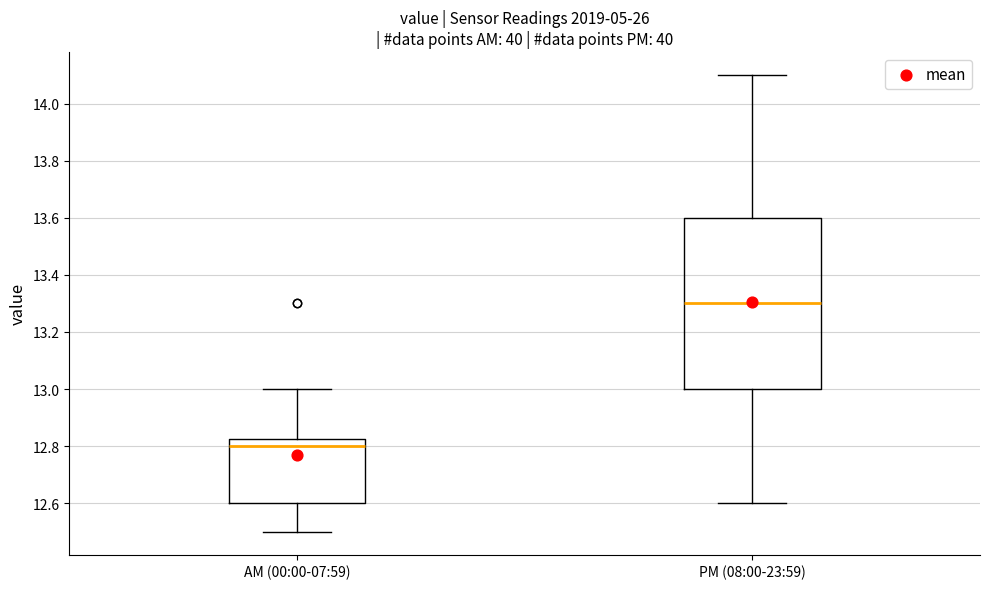

Reading left to right, read every box against the y-axis: the position of its median line, the range the box covers, and the ends of its whiskers. The values are not printed on the chart, so give them approximately, as read against the axis.

AM (00:00-07:59): median 12.80, box 12.60 to 12.82, whiskers 12.50 to 13.00
PM (08:00-23:59): median 13.30, box 13.00 to 13.60, whiskers 12.60 to 14.10